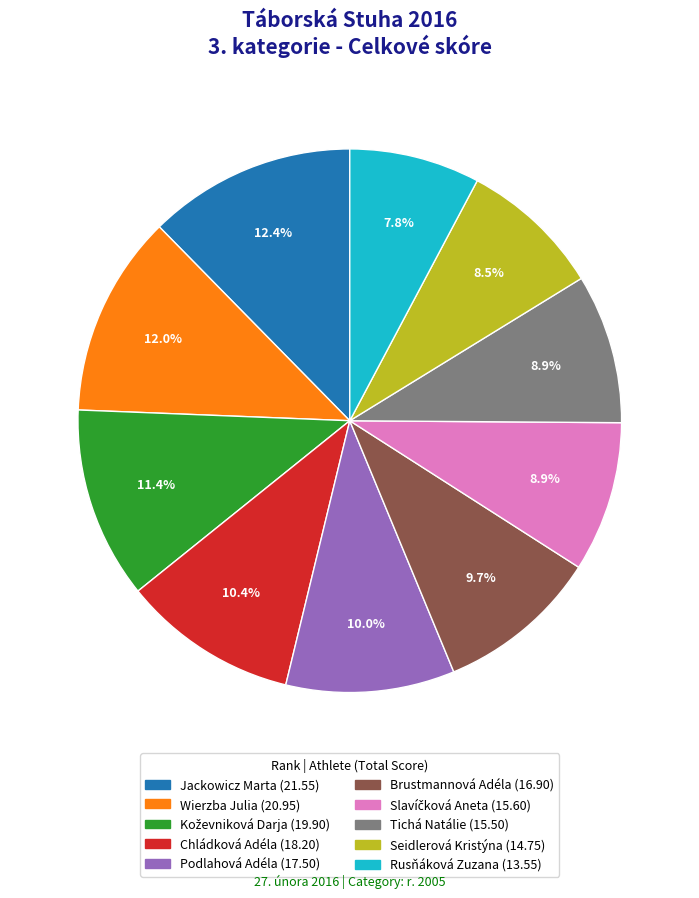

Does any single category account for the majority?

No